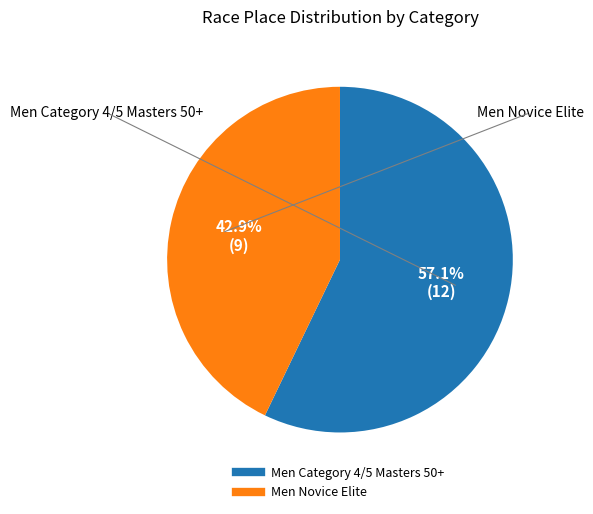

Which slice is the smallest?

Men Novice Elite